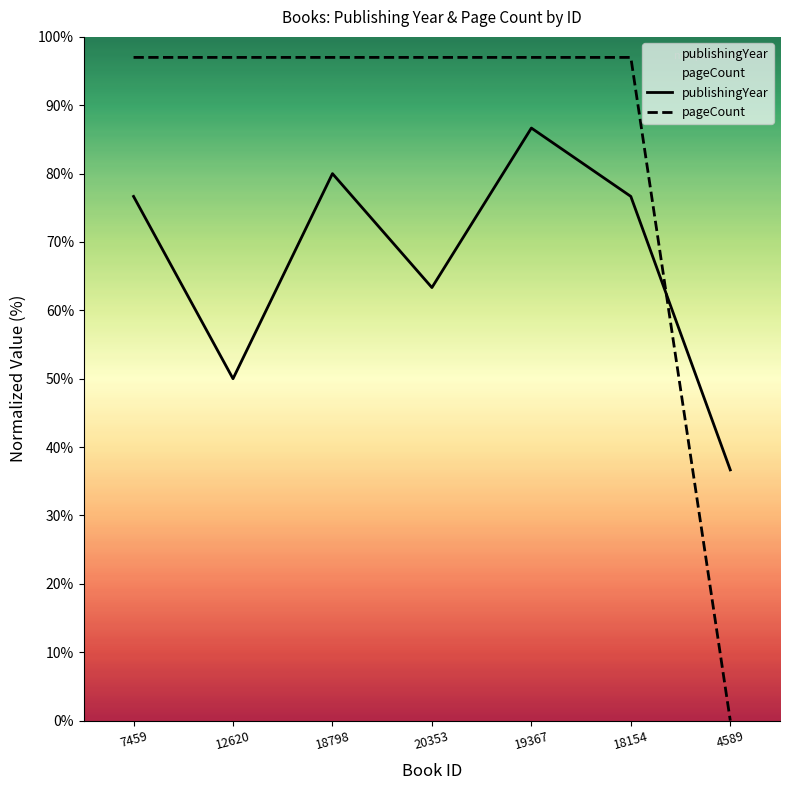

What is the label of the 5th point from the right?

18798